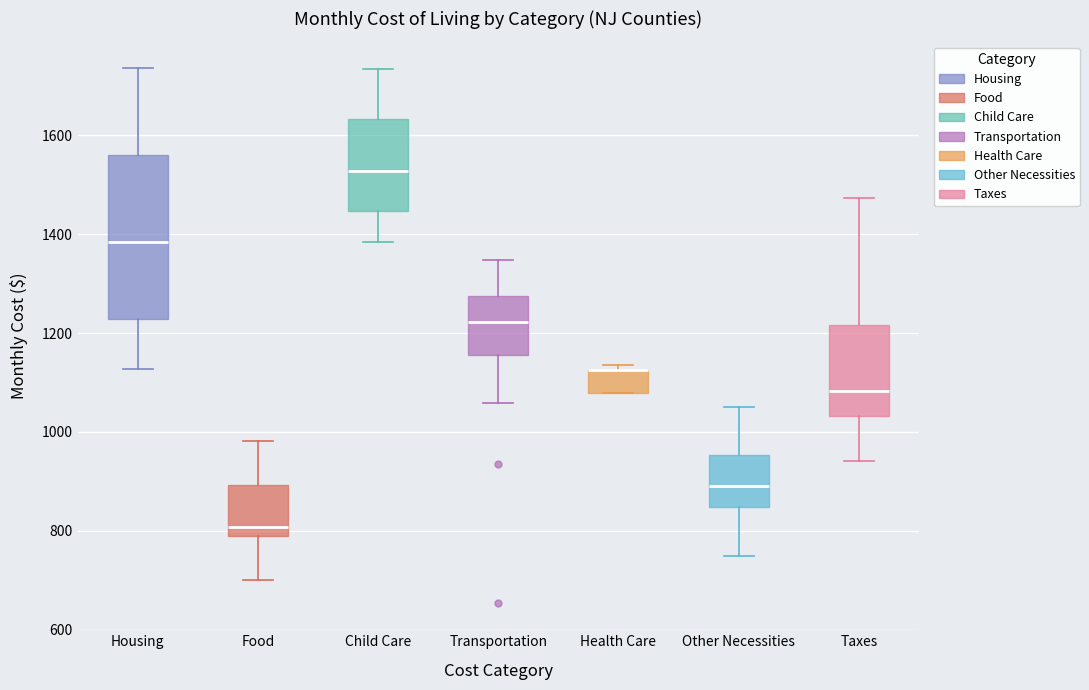

Reading left to right, transcribe this box plot: for each box, give where its median line is, the range the box spans, and where its two whiskers end, as read against the y-axis. The values are not printed on the chart, so give them approximately, as read against the axis.

Housing: median 1380, box 1220 to 1560, whiskers 1120 to 1740
Food: median 800, box 780 to 900, whiskers 700 to 980
Child Care: median 1520, box 1440 to 1640, whiskers 1380 to 1740
Transportation: median 1220, box 1160 to 1280, whiskers 1060 to 1340
Health Care: median 1120 (drawn on the box's upper edge), box 1080 to 1120, whiskers 1080 to 1140
Other Necessities: median 900, box 840 to 960, whiskers 740 to 1060
Taxes: median 1080, box 1040 to 1220, whiskers 940 to 1480